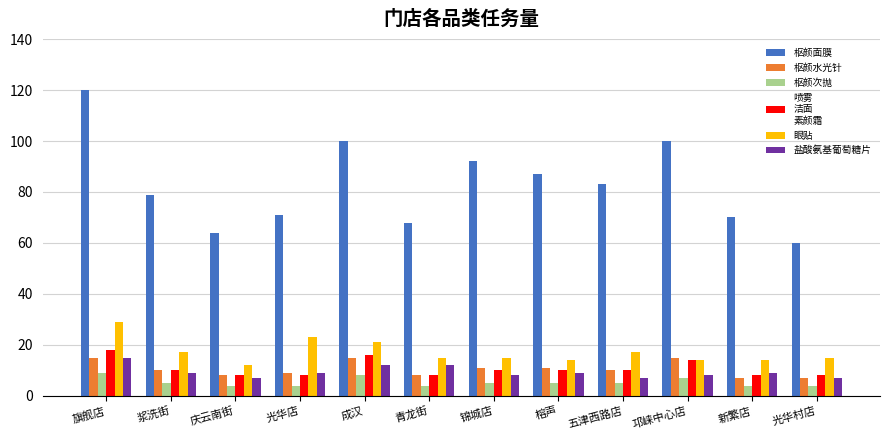

What is the spread (max minus min) of values at 庆云南街?

60